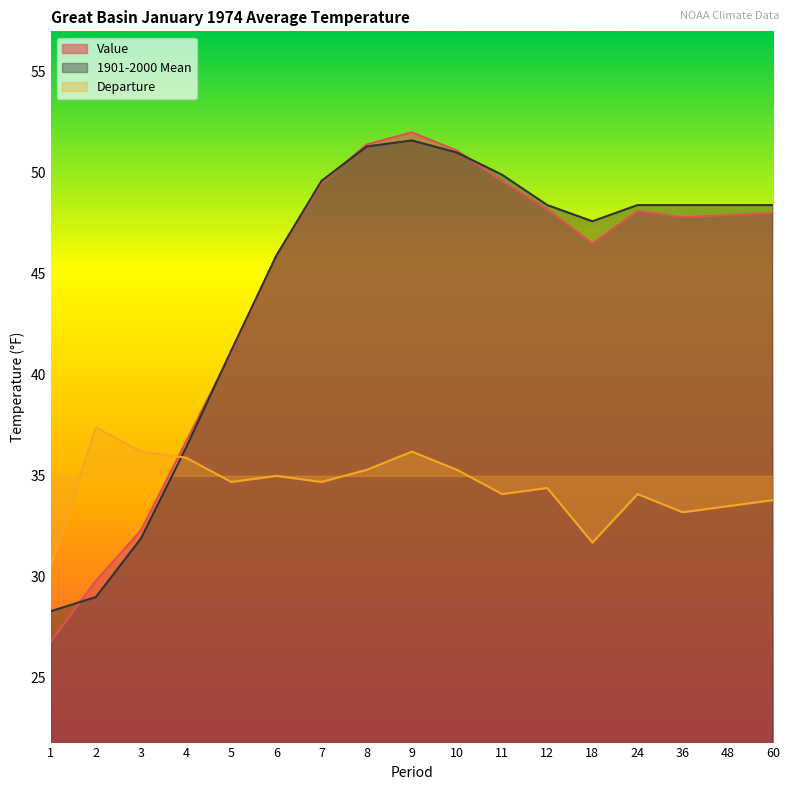

In Value, how many points are lower than both neighbors (excluding endpoints)?

2